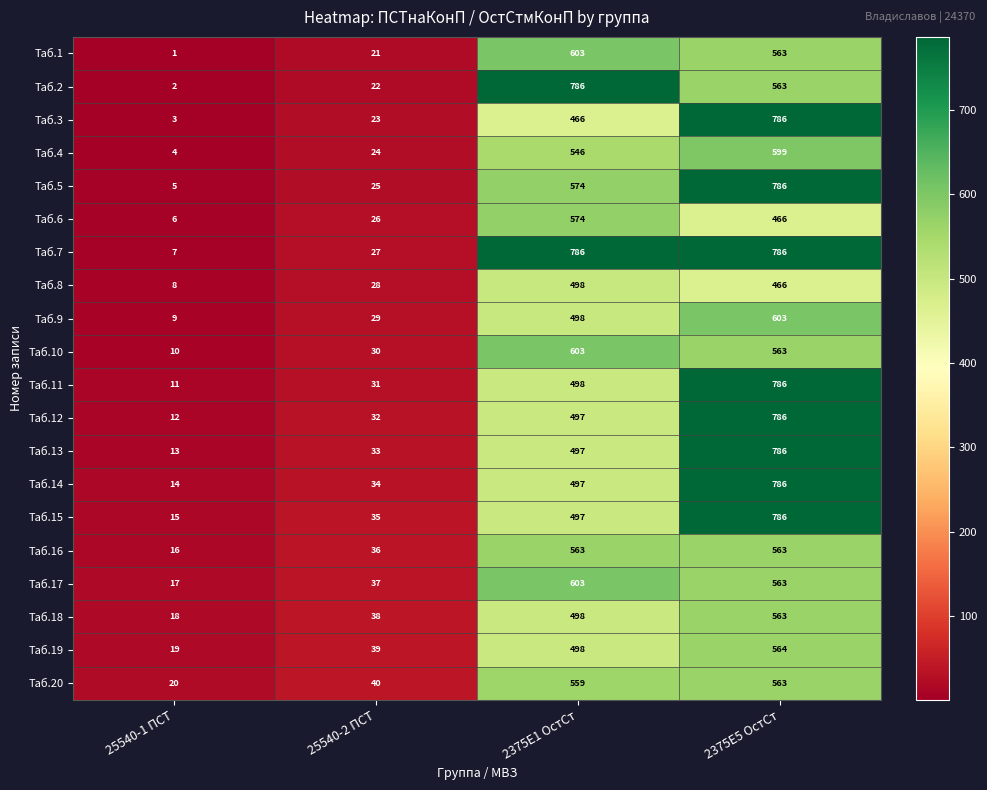

Which series has the largest range (max minus min)?

Таб.2